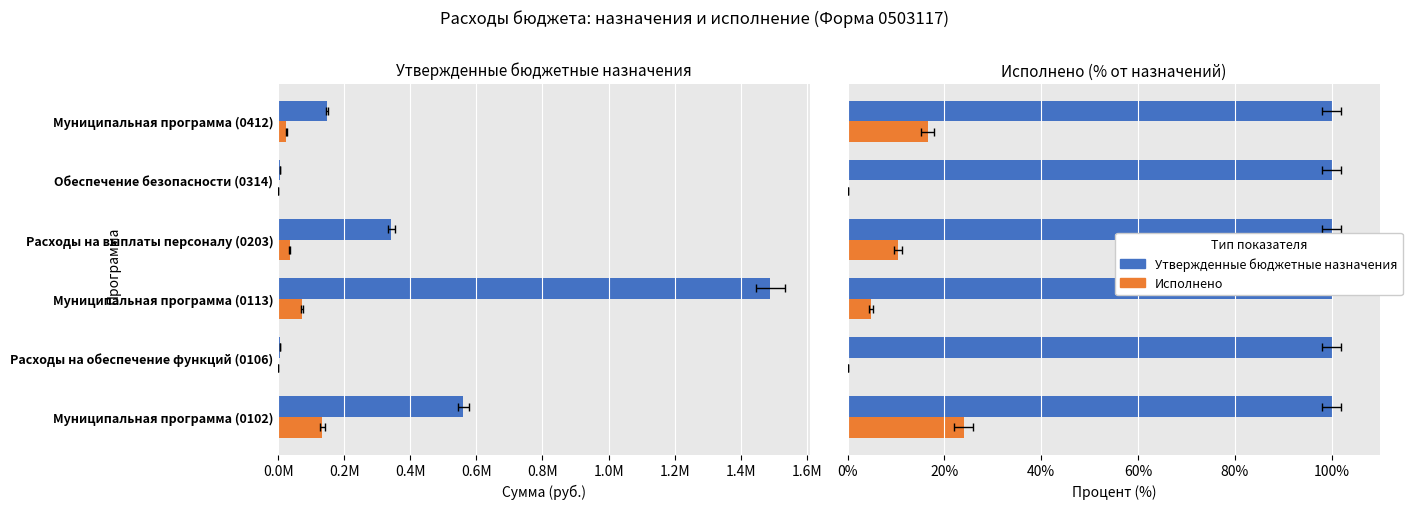

Between 0.4M and 0.0M, which is larger?

0.4M